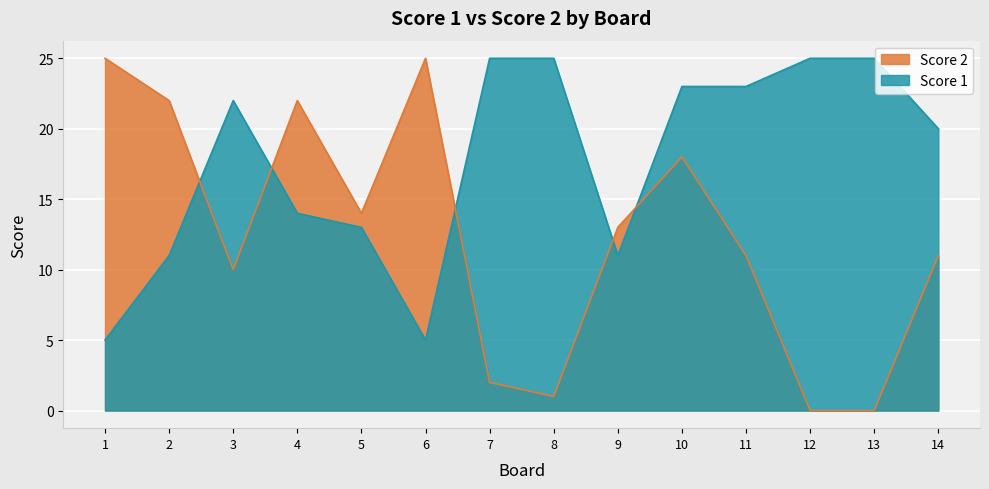

The Score 1 series shows 25 at 7. True or false?

True